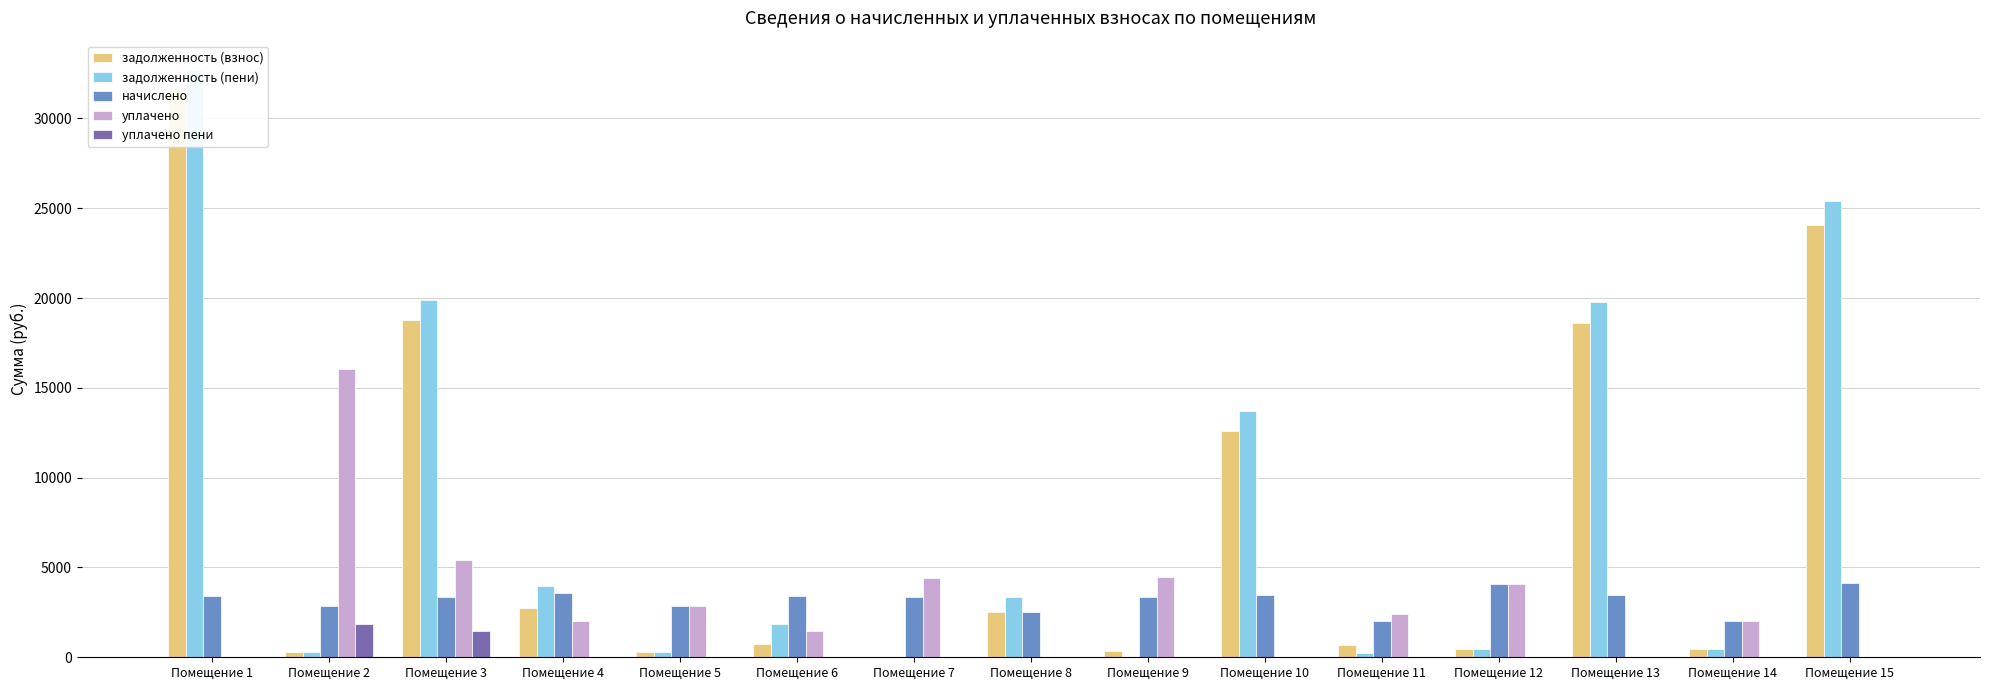

Which category has the lowest value in the начислено series?

Помещение 11